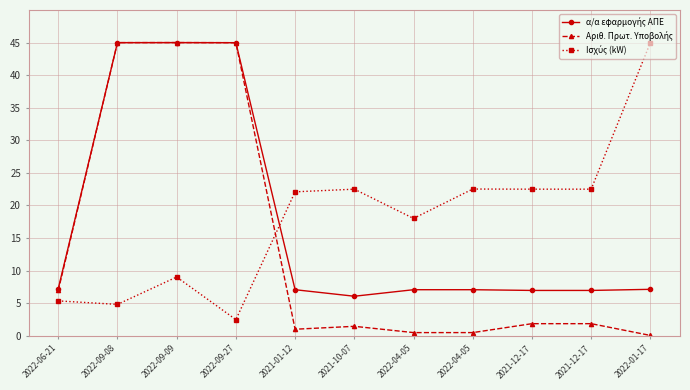

Reading right to left, transcribe all the data shown in this chart.

α/α εφαρμογής ΑΠΕ: 7.1	7.0	7.0	7.1	7.1	6.1	7.1	45.0	45.0	45.0	7.2
Αριθ. Πρωτ. Υποβολής: 0.1	1.9	1.9	0.5	0.5	1.5	1.0	45.0	45.0	45.0	7.0
Ισχύς (kW): 45.0	22.5	22.5	22.5	18.0	22.5	22.1	2.5	9.0	4.8	5.4